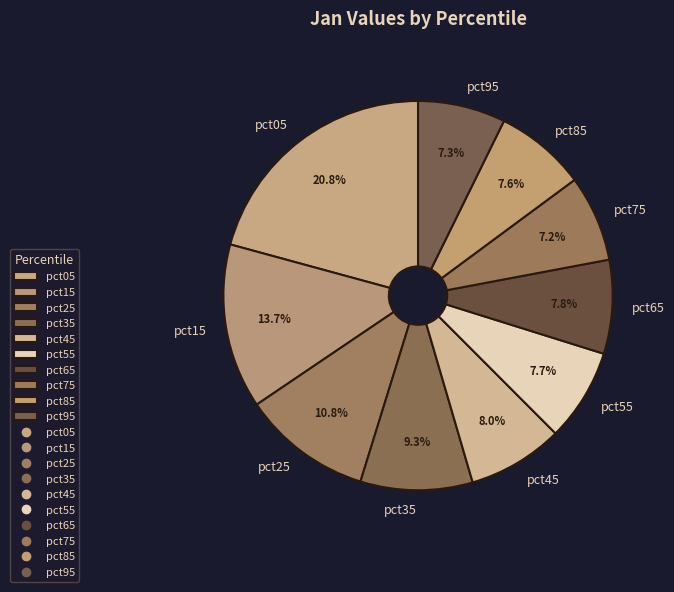

The pct15 slice represents 14% of the pie. True or false?

True